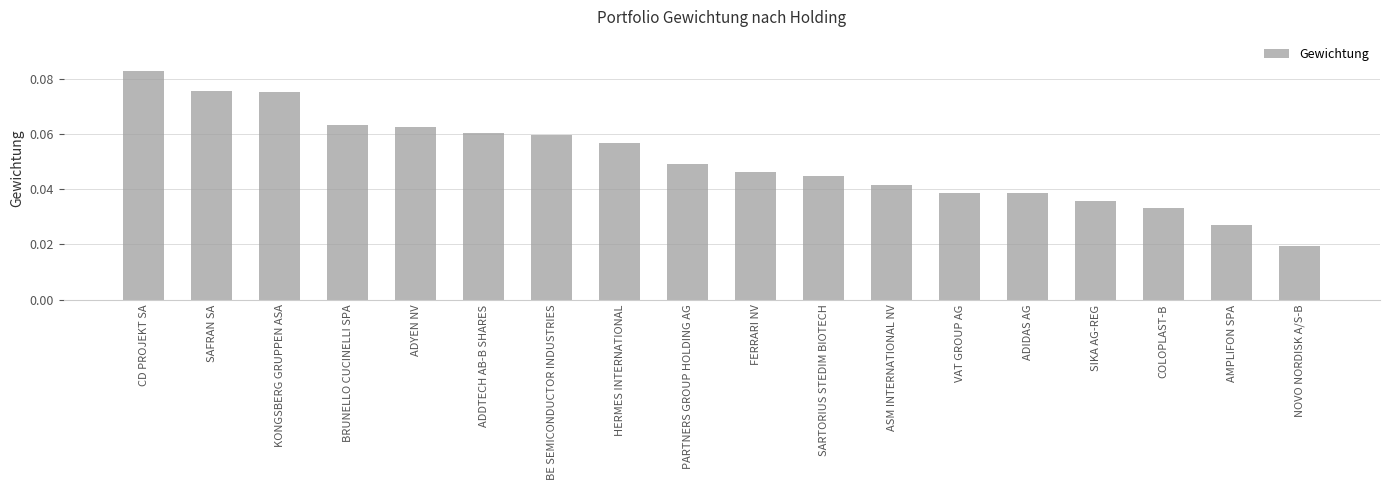

The value at ADYEN NV is 0.0. True or false?

False